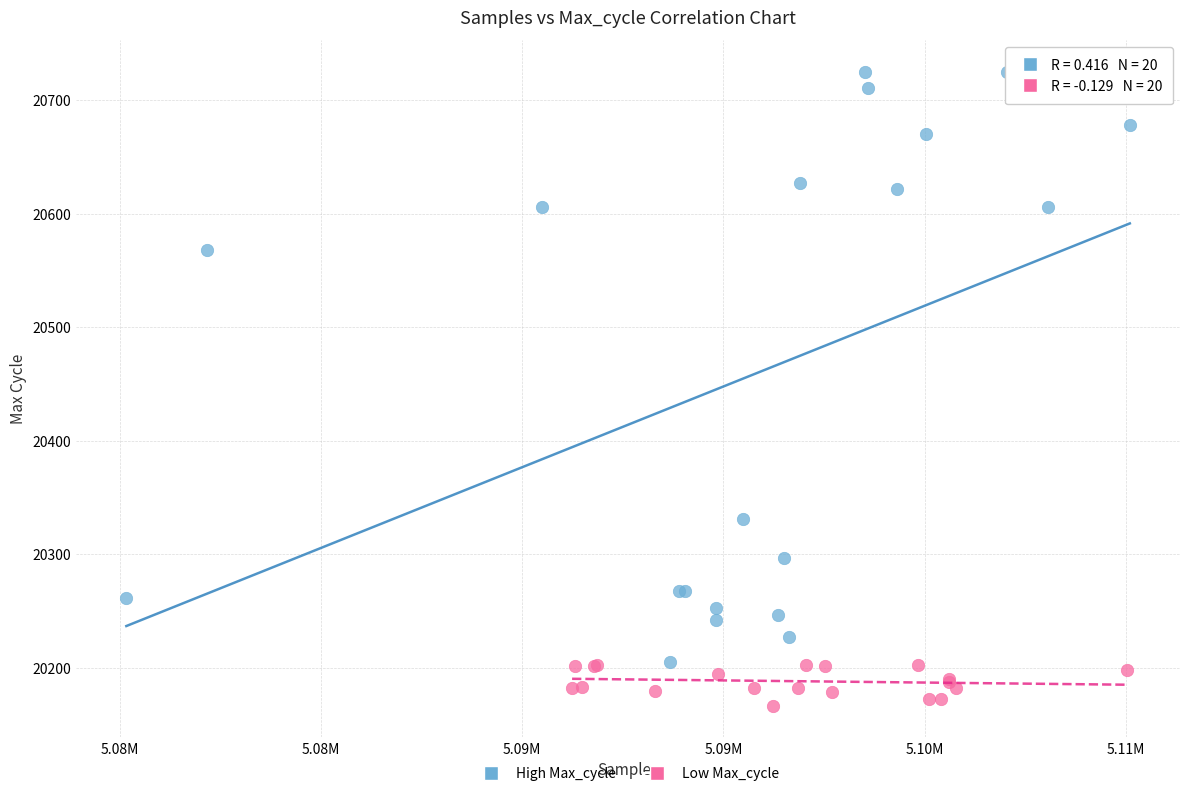

Which series contains the highest Y value?

High Max_cycle